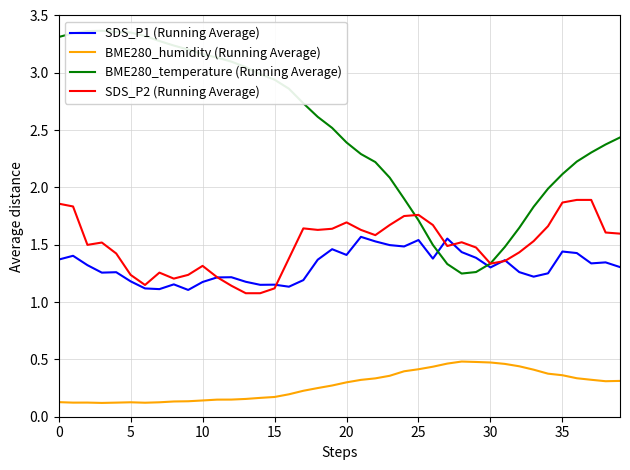

Which series has the largest range (max minus min)?

BME280_temperature (Running Average)